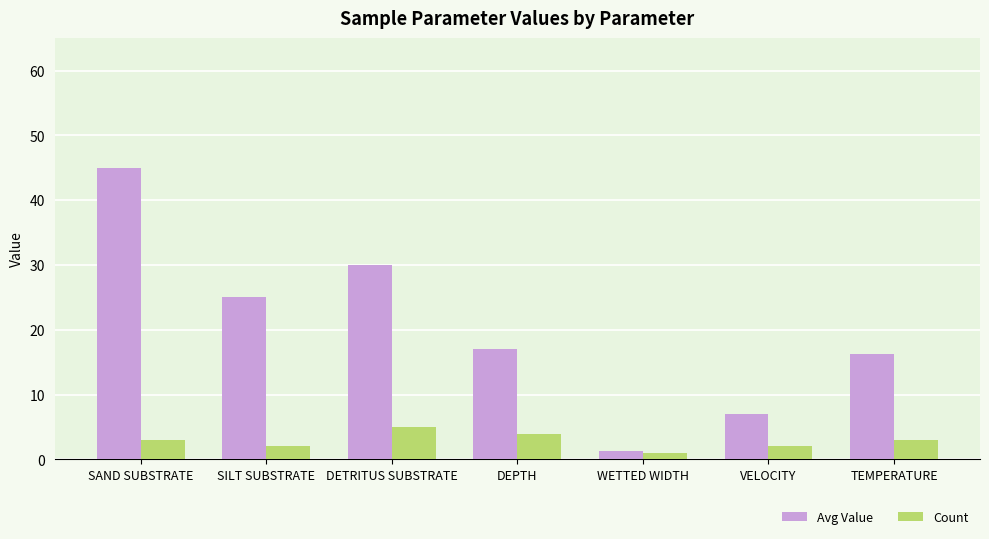

What is the difference between the Count values at SAND SUBSTRATE and SILT SUBSTRATE?

1.0